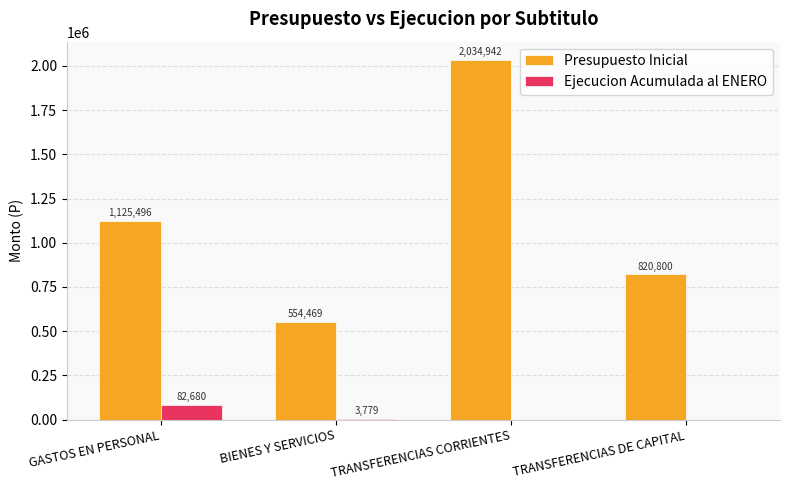

What is the sum of all Ejecucion Acumulada al ENERO values?

86459